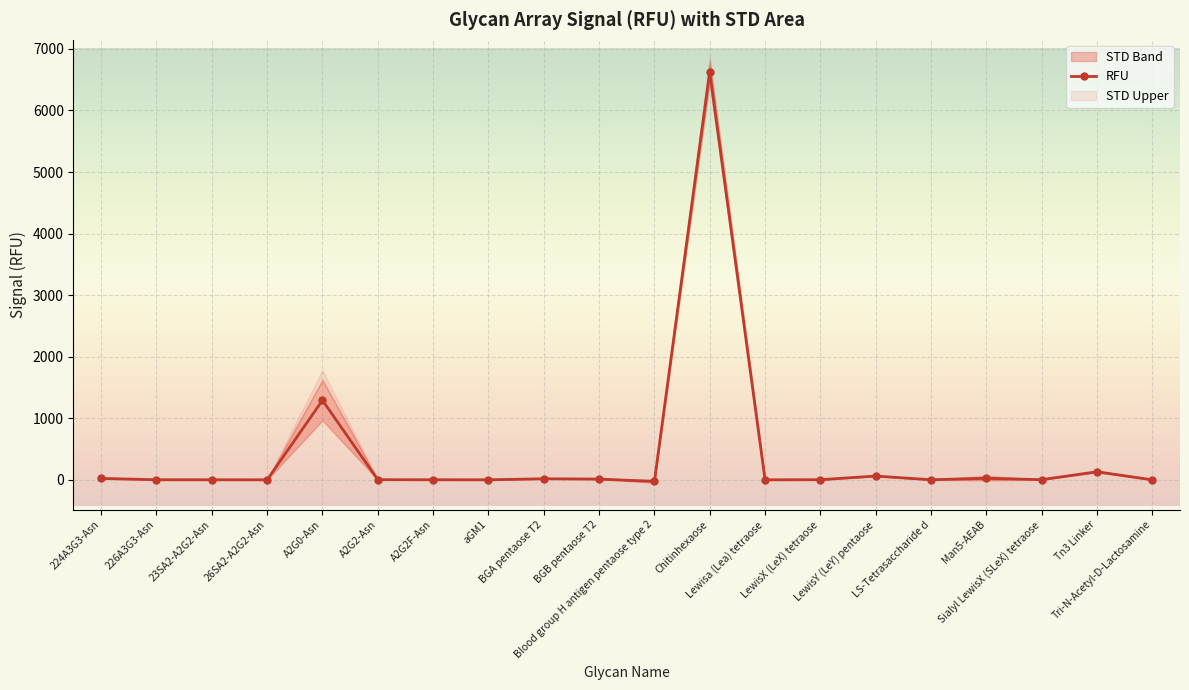

How many distinct data groups are displayed?

1